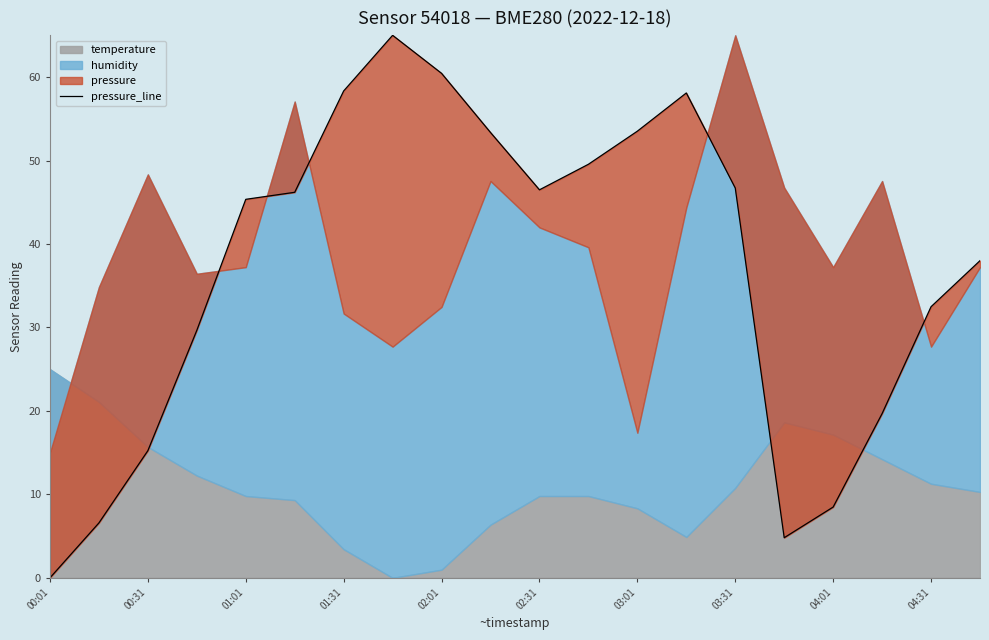

What is the difference between the maximum and minimum values?

65.0